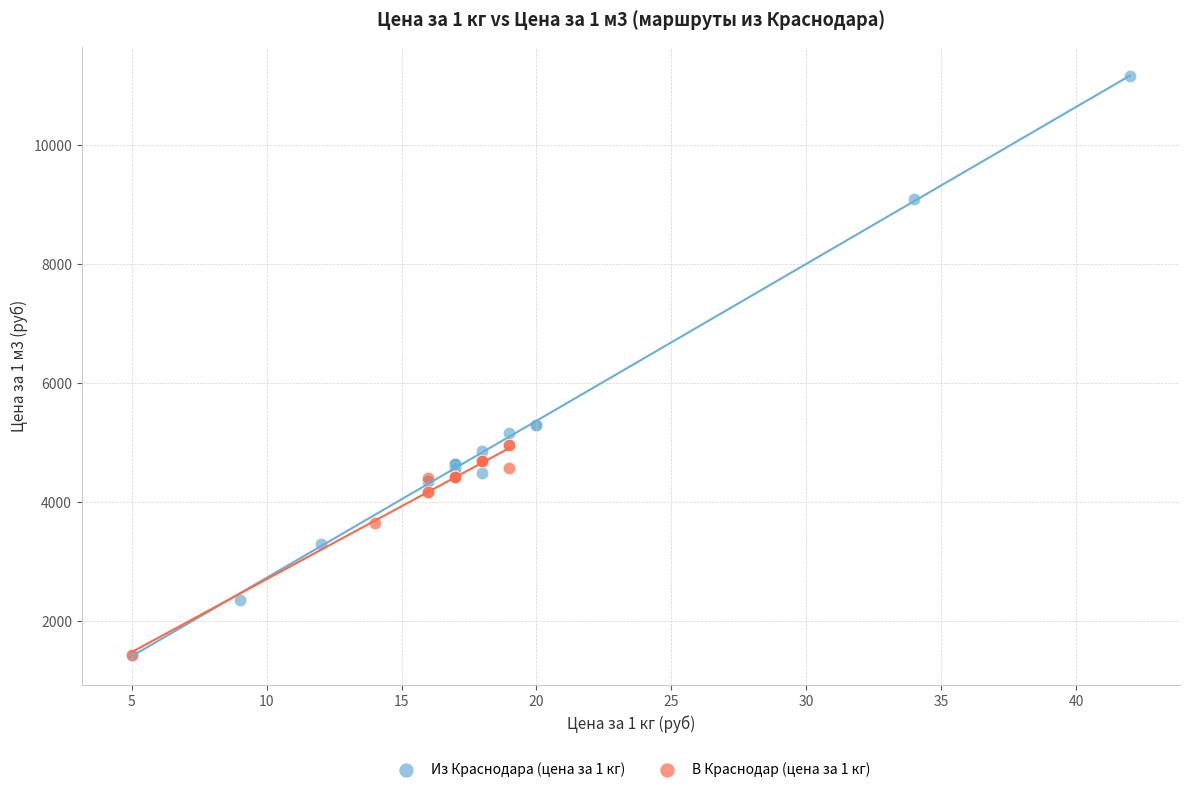

Which series contains the highest Y value?

Из Краснодара (цена за 1 кг)